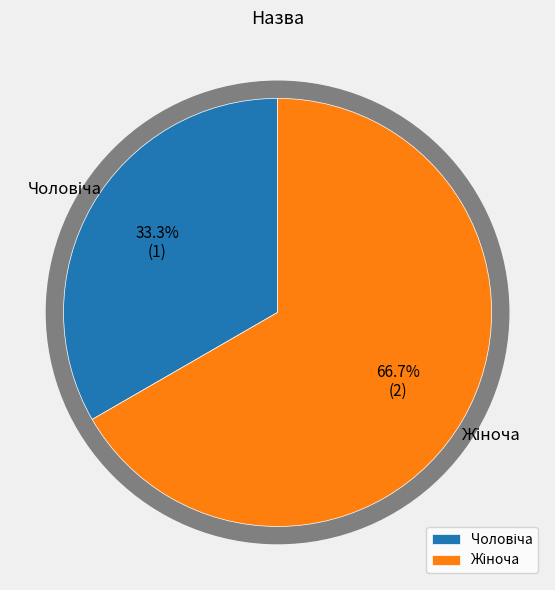

To the nearest percent, what portion does Жіноча represent?

67%